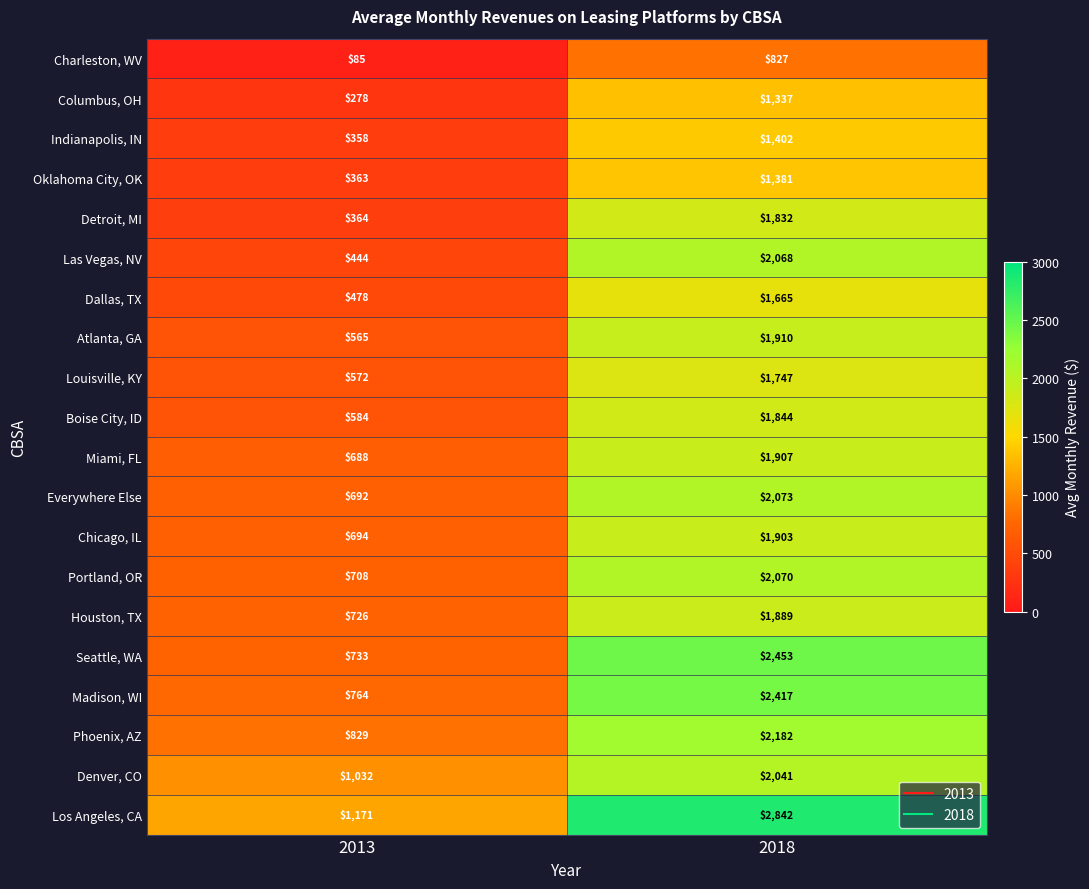

Is it true that Boise City, ID equals 1844 at 2018?

True